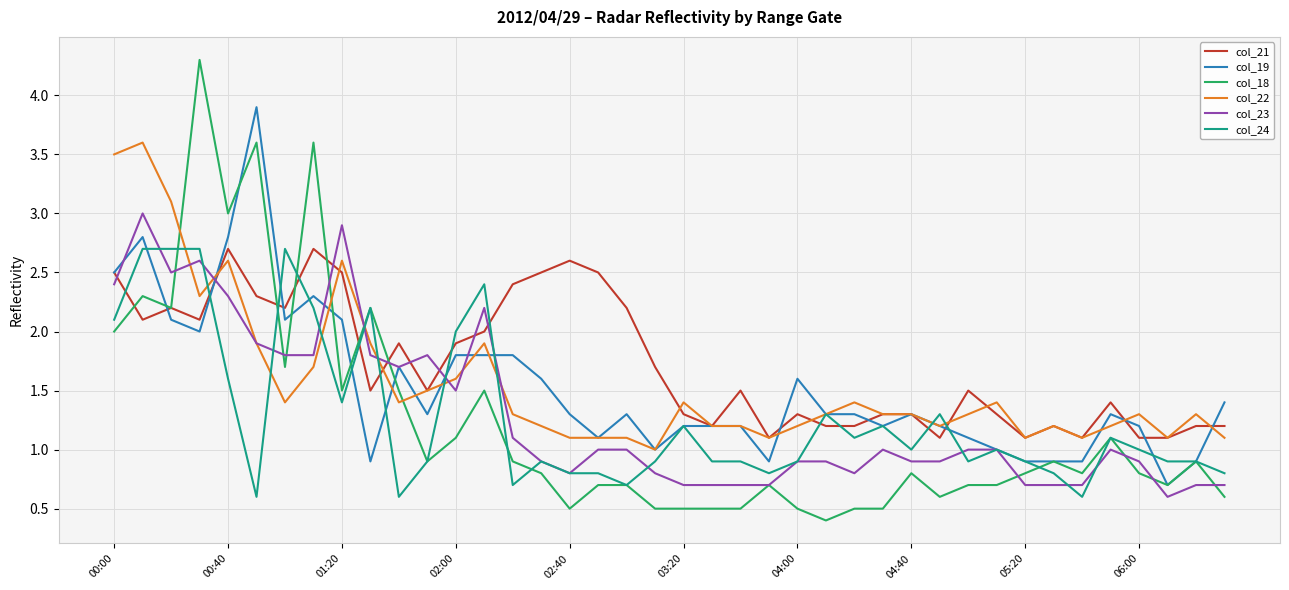

Which series has the largest range (max minus min)?

col_18